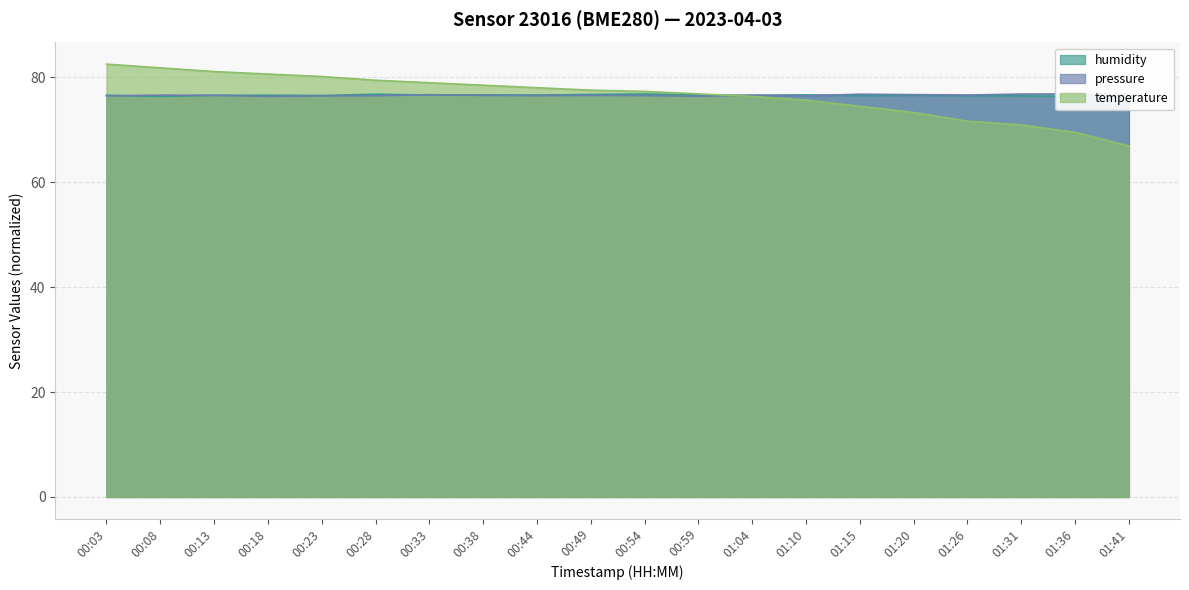

What is the sum of all pressure_norm values?

1531.6